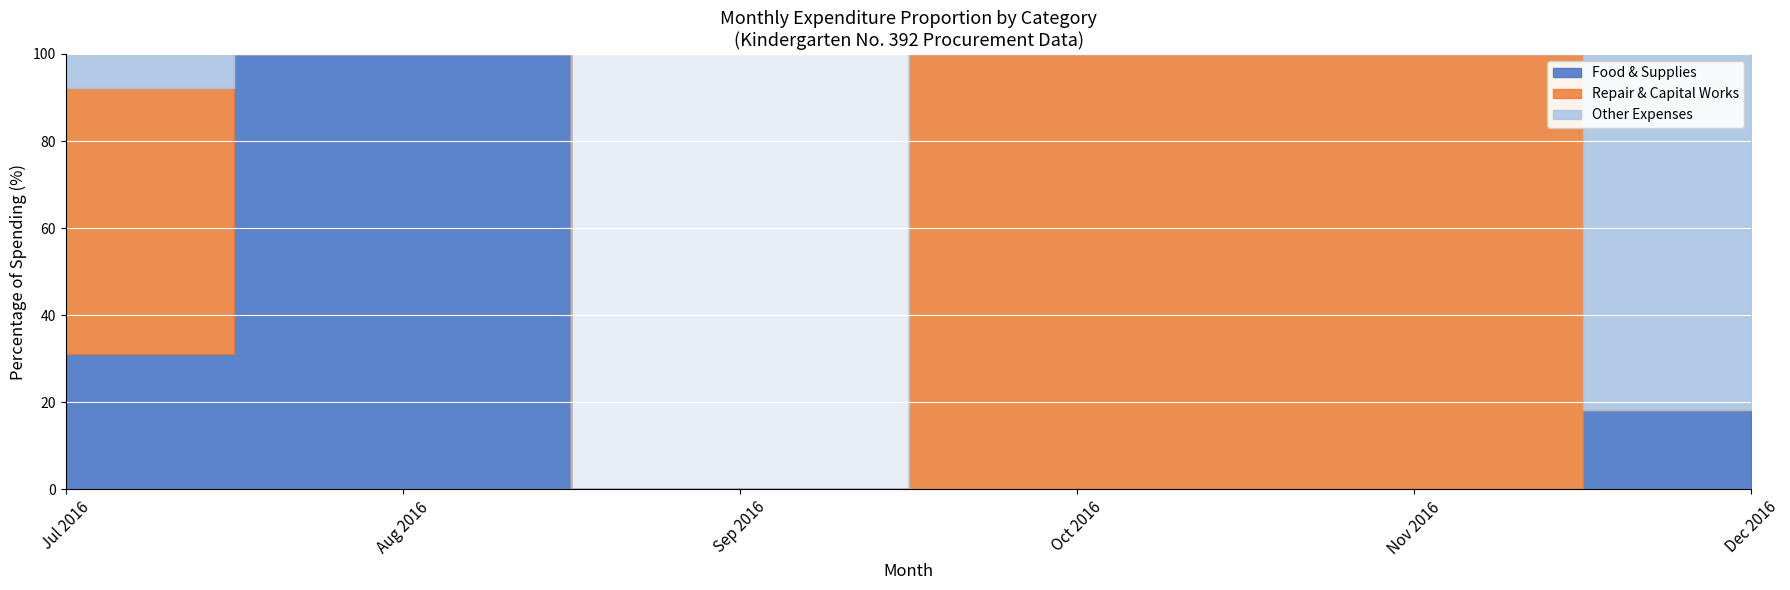

Which label corresponds to the largest value in the chart?

06.10.2016